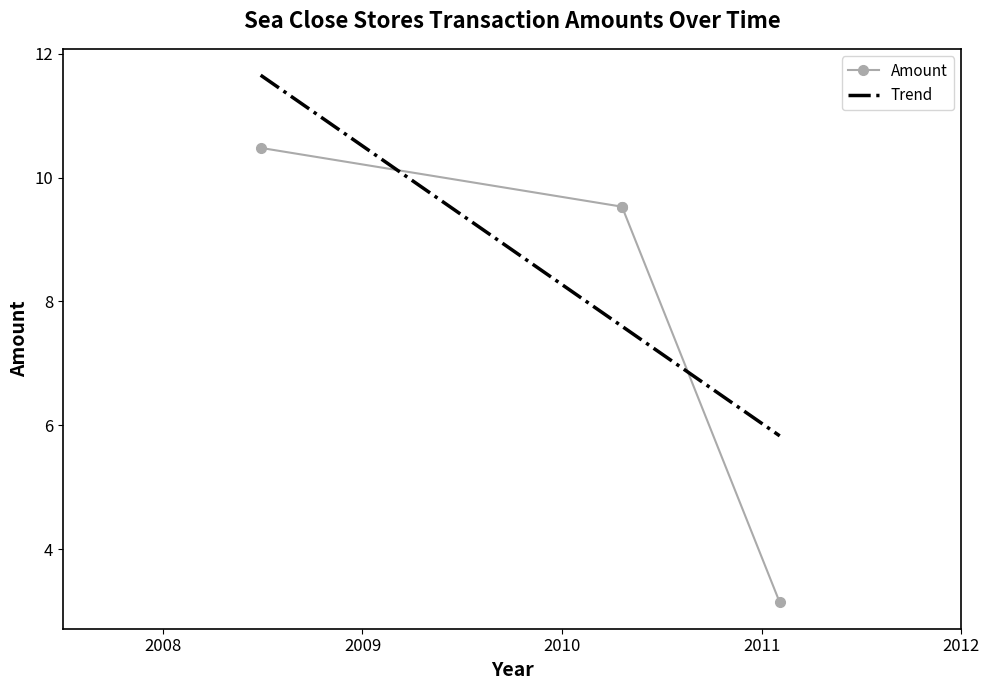

What is the highest value of the Trend series?

11.7